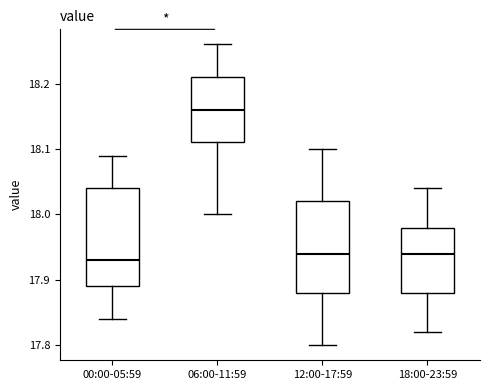

Reading left to right, transcribe this box plot: for each box, give where its median line is, the range the box spans, and where its two whiskers end, as read against the y-axis. The values are not printed on the chart, so give them approximately, as read against the axis.

00:00-05:59: median 17.93, box 17.89 to 18.04, whiskers 17.84 to 18.09
06:00-11:59: median 18.16, box 18.11 to 18.21, whiskers 18.00 to 18.26
12:00-17:59: median 17.94, box 17.88 to 18.02, whiskers 17.80 to 18.10
18:00-23:59: median 17.94, box 17.88 to 17.98, whiskers 17.82 to 18.04